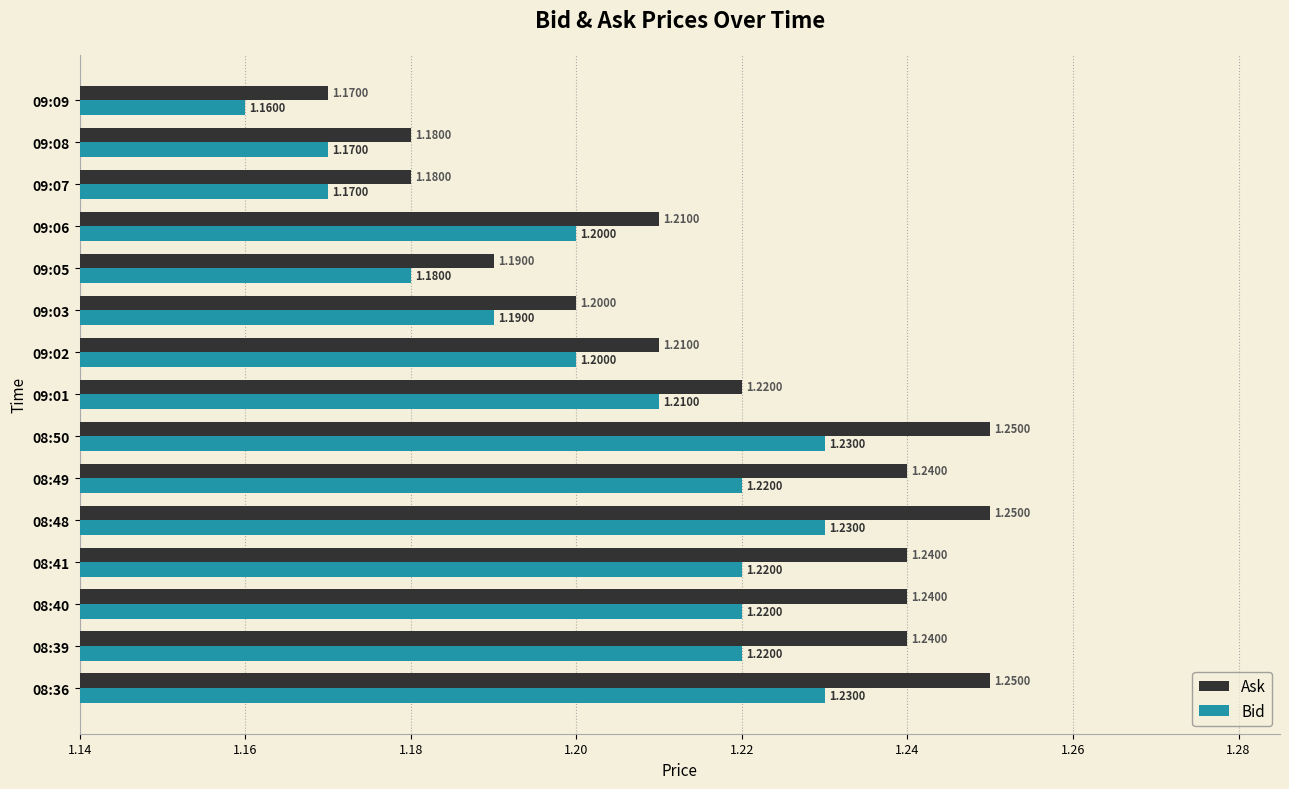

What is the minimum value shown in the chart?

1.2